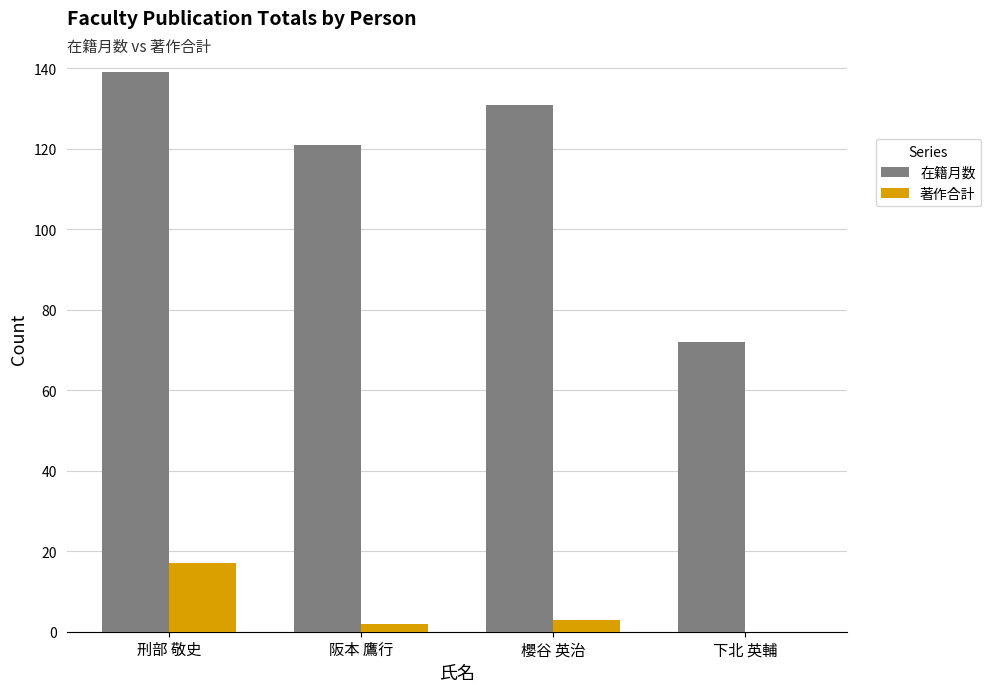

Which series changed the most between 阪本 鷹行 and 下北 英輔?

在籍月数